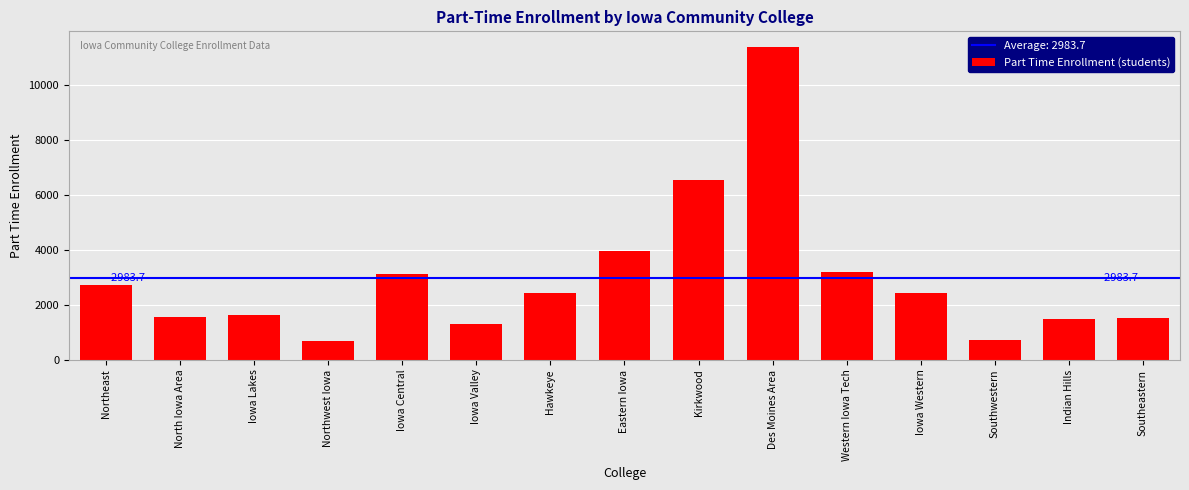

What is the label of the 5th bar from the left?

Iowa Central